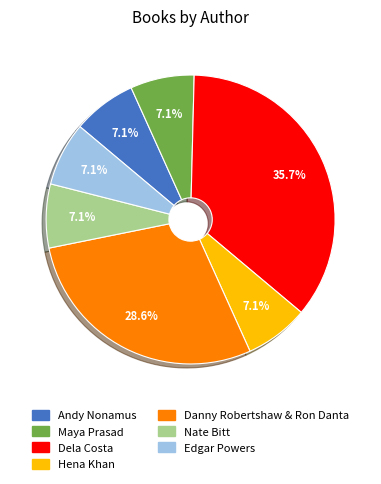

To the nearest percent, what portion does Hena Khan represent?

7%